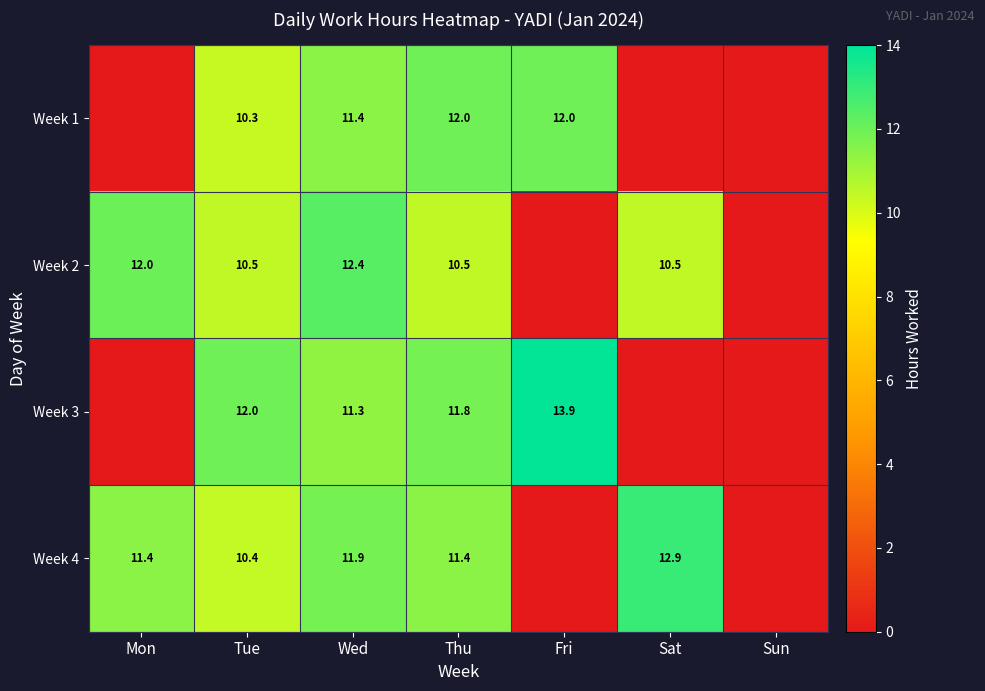

What is the difference between the Week 2 values at Thu and Wed?

1.9